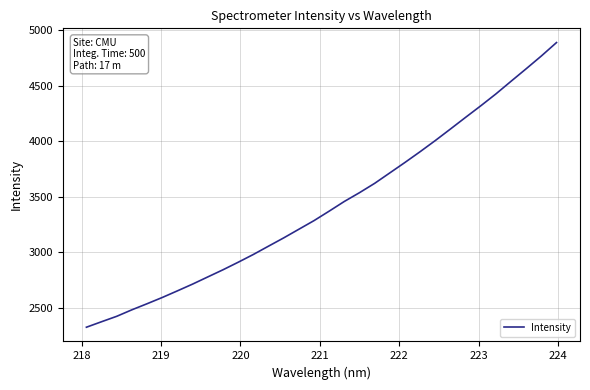

What is the minimum value shown in the chart?

2327.0